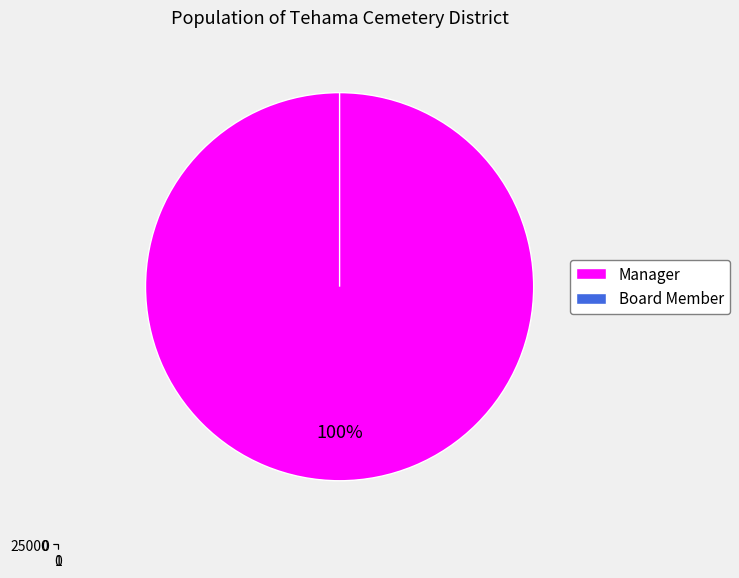

True or false: Board Member accounts for 0% of the total.

True